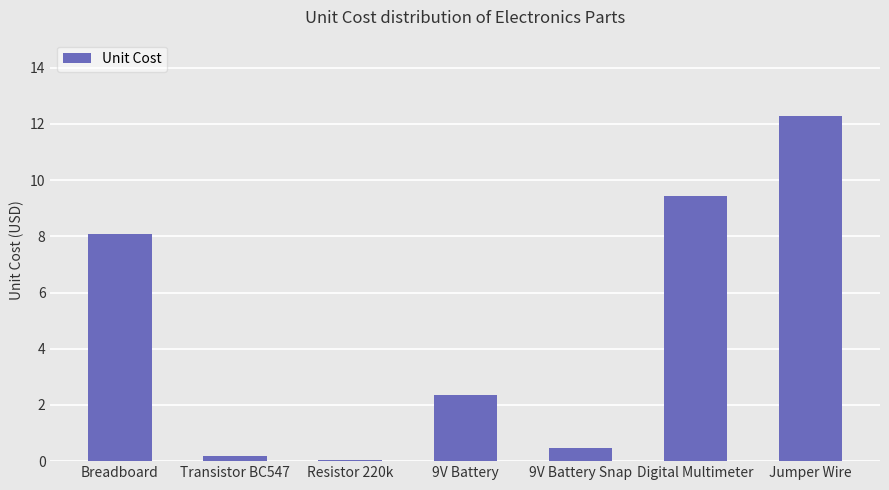

True or false: the data shows 8.1 at Breadboard.

True